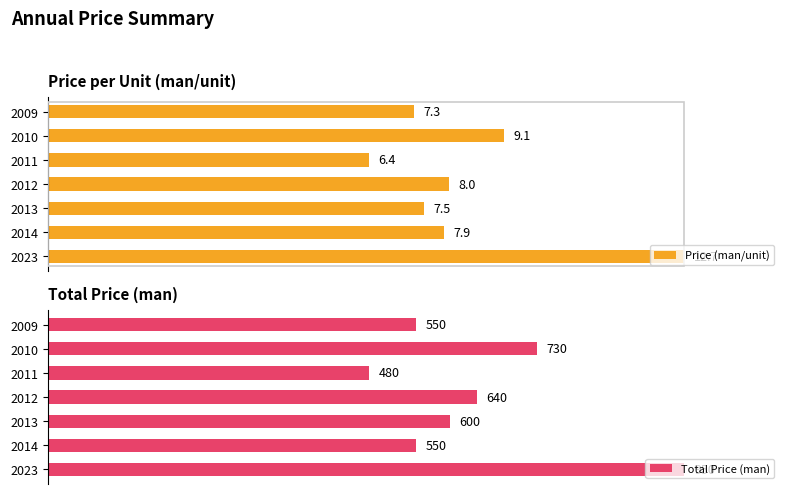

What is the average value of the Price (man/unit) series?

66.3